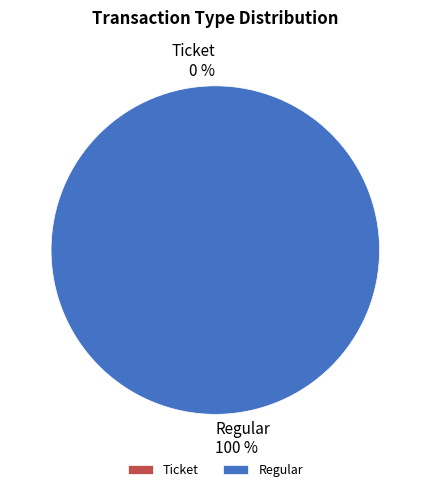

To the nearest percent, what is the average slice percentage?

50%